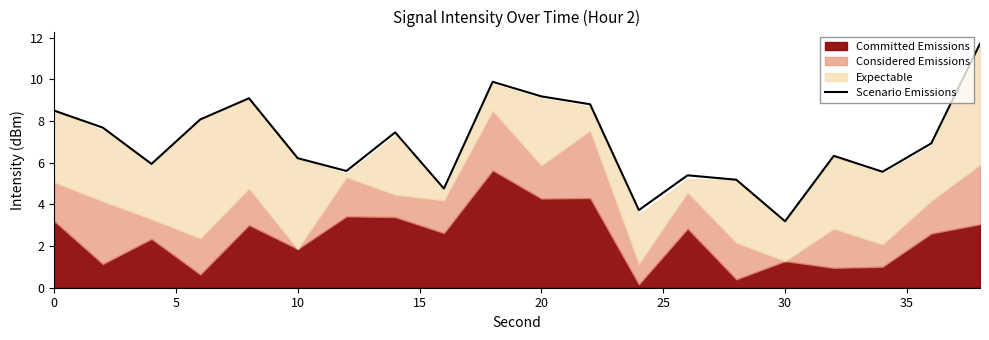

The Scenario Emissions series shows 6.2 at 10. True or false?

True